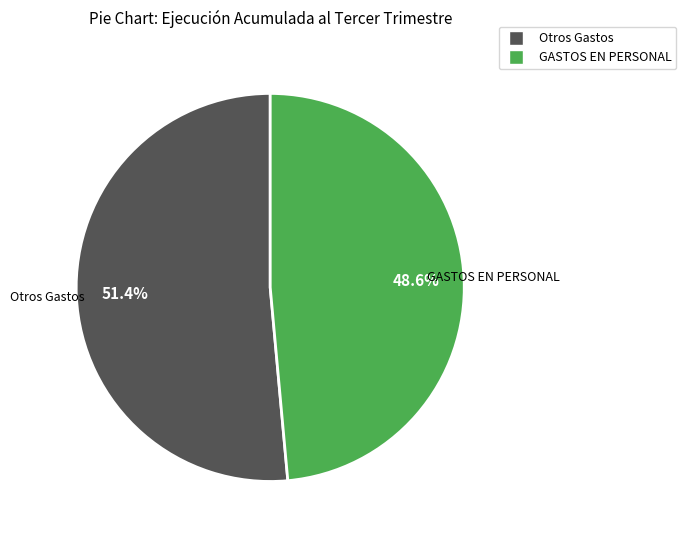

Is there a majority slice in this chart?

Yes